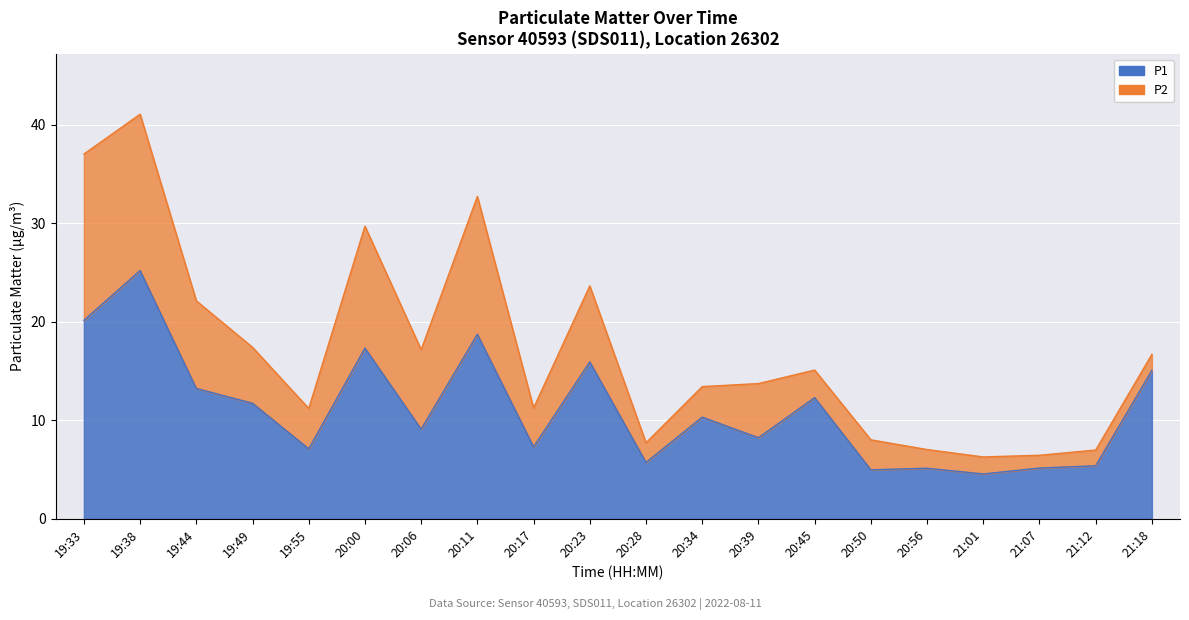

Where does the data first go above 10?

19:33